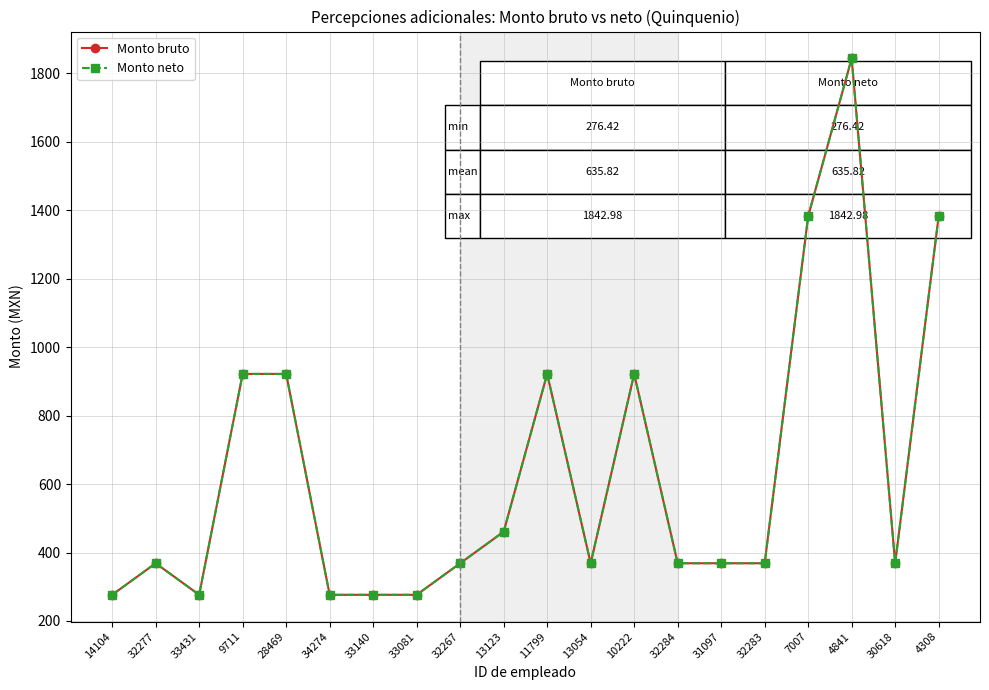

Does the chart have visible grid lines?

Yes